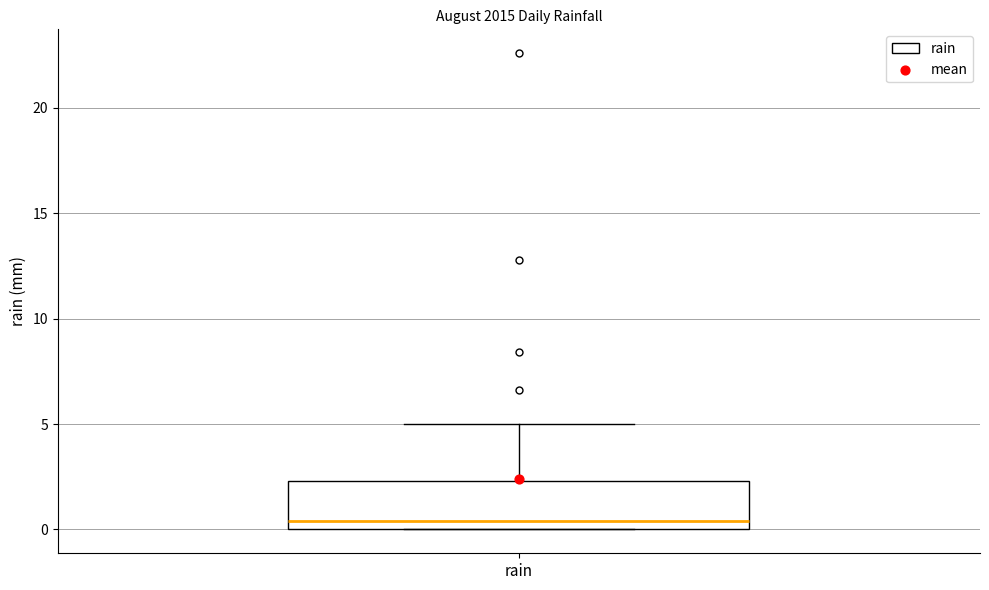

Where is the lower edge of the box for rain on the y-axis? The values are not printed on the chart, so give them approximately, as read against the axis.

0.0